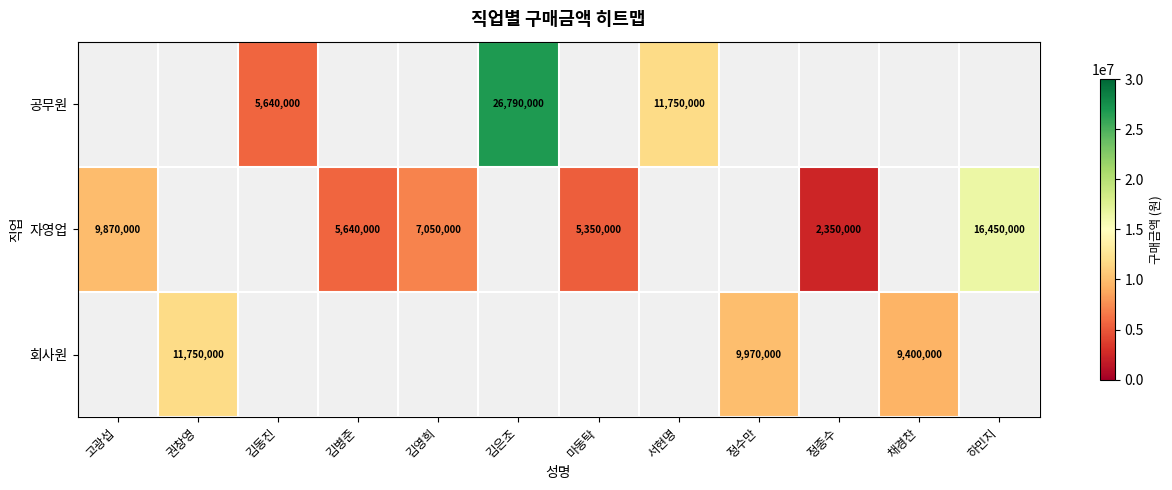

Is it true that 공무원 equals 15399067 at 김은조?

False